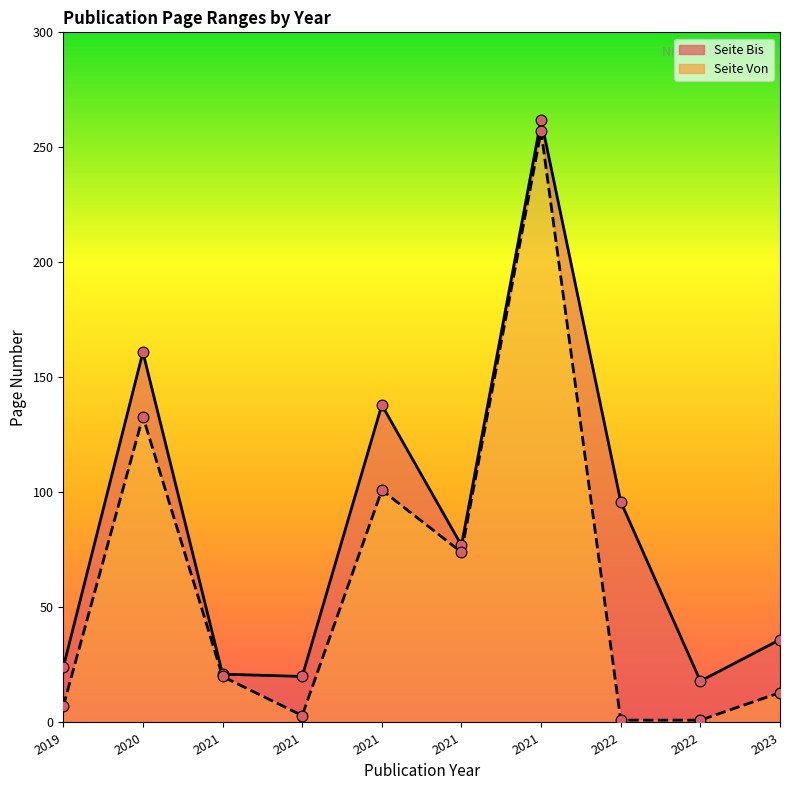

Which series has the largest Y range (max minus min)?

Seite Von